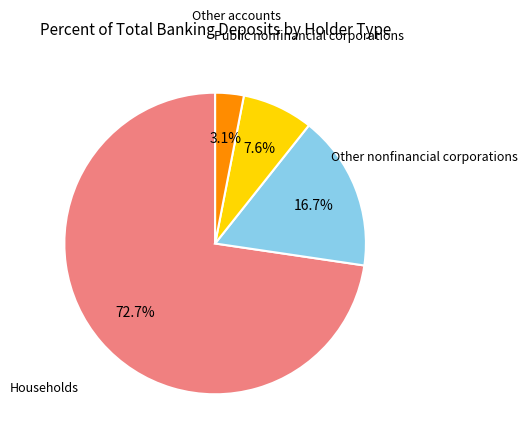

Is there any slice that represents more than half of the pie?

Yes